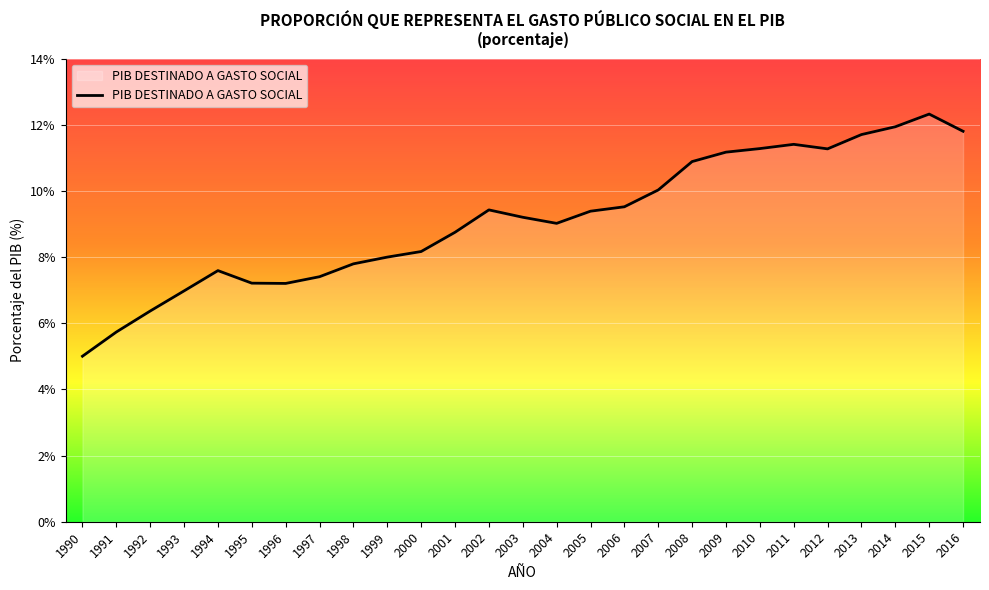

At which category does the chart reach its peak across all series?

2015